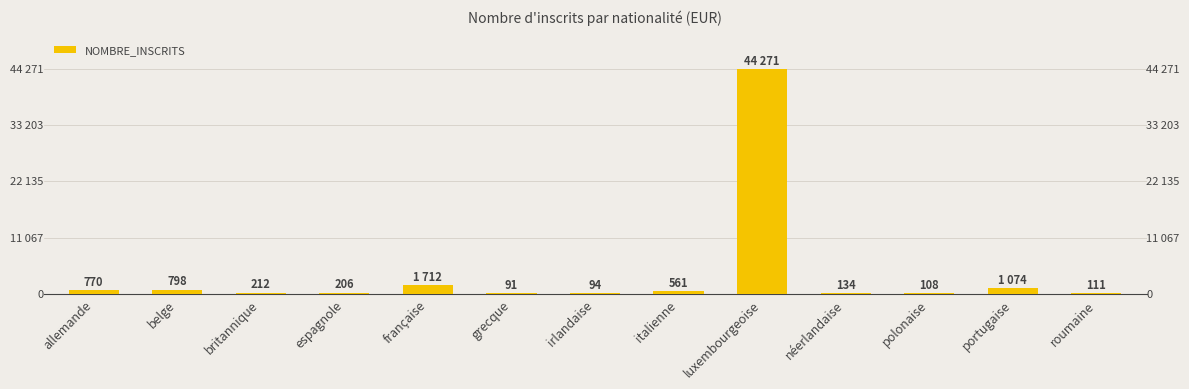

At which category does the chart reach its peak across all series?

luxembourgeoise